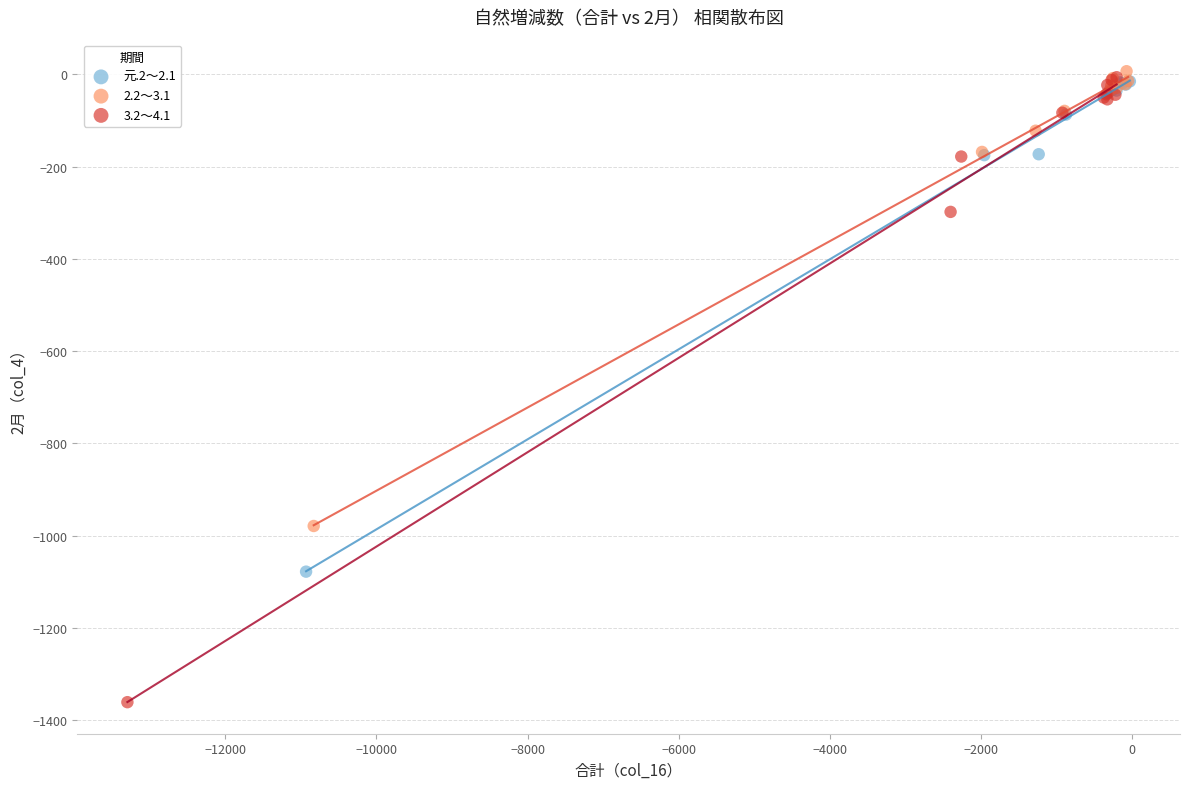

Which series contains the lowest Y value?

3.2～4.1